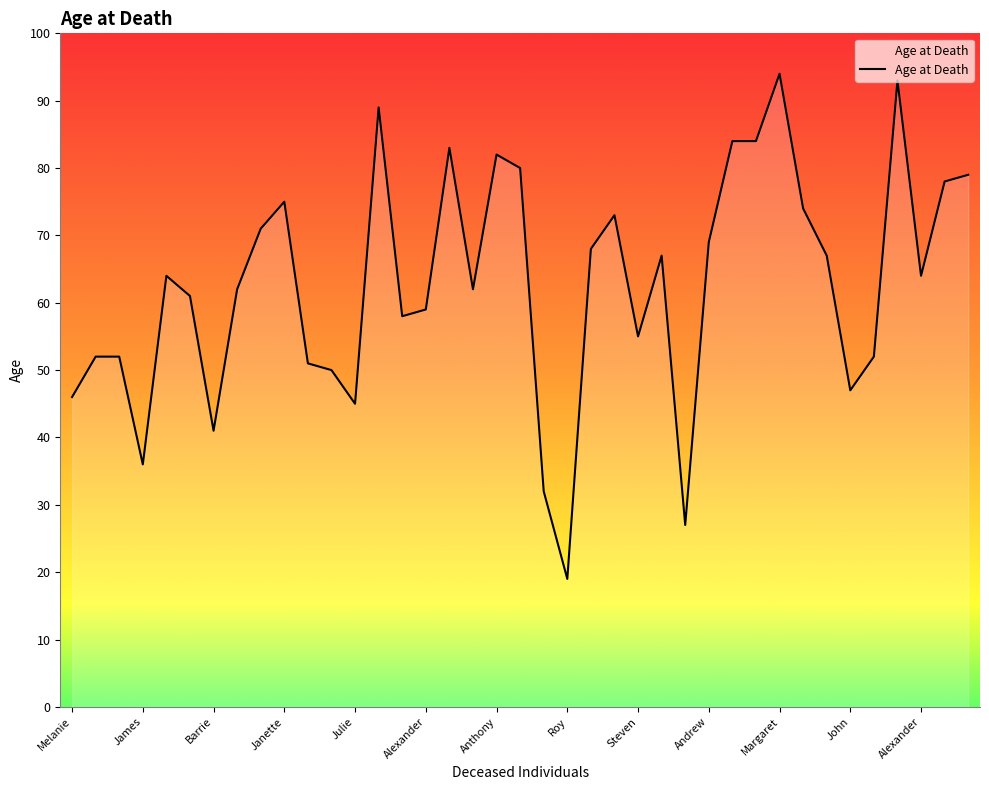

What is the difference between the maximum and minimum values?

75